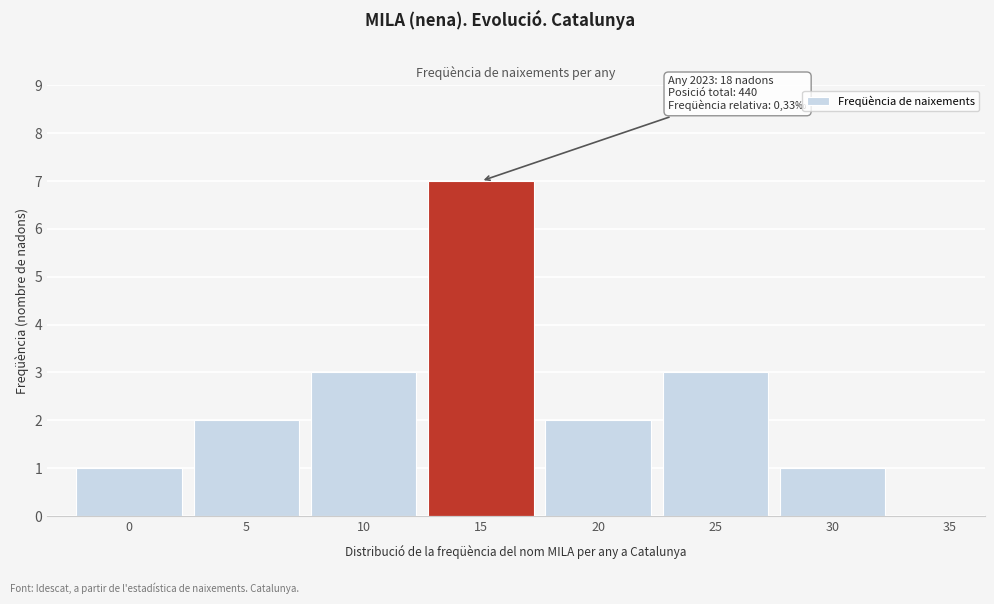

Reading left to right, what are all the values shown in this chart?

0=1	5=2	10=3	15=7	20=2	25=3	30=1	35=0